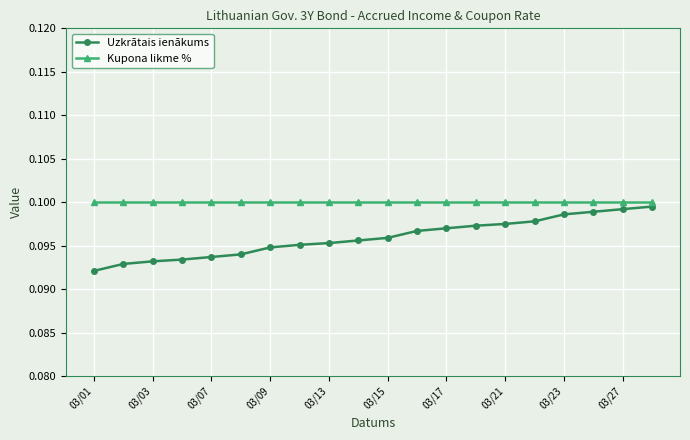

Count the Uzkrātais ienākums values in the range 0 to 1.

20